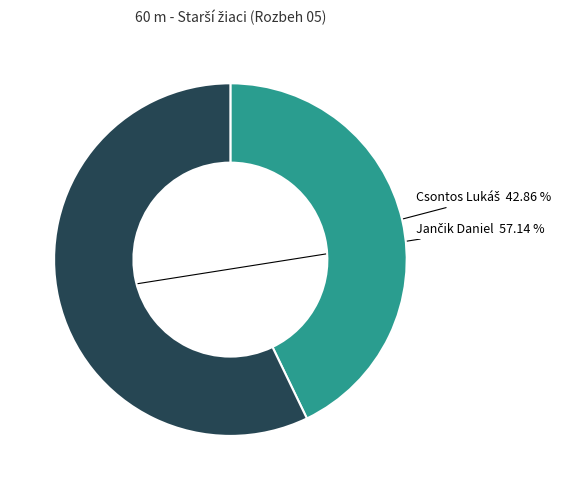

Does any single category account for the majority?

Yes